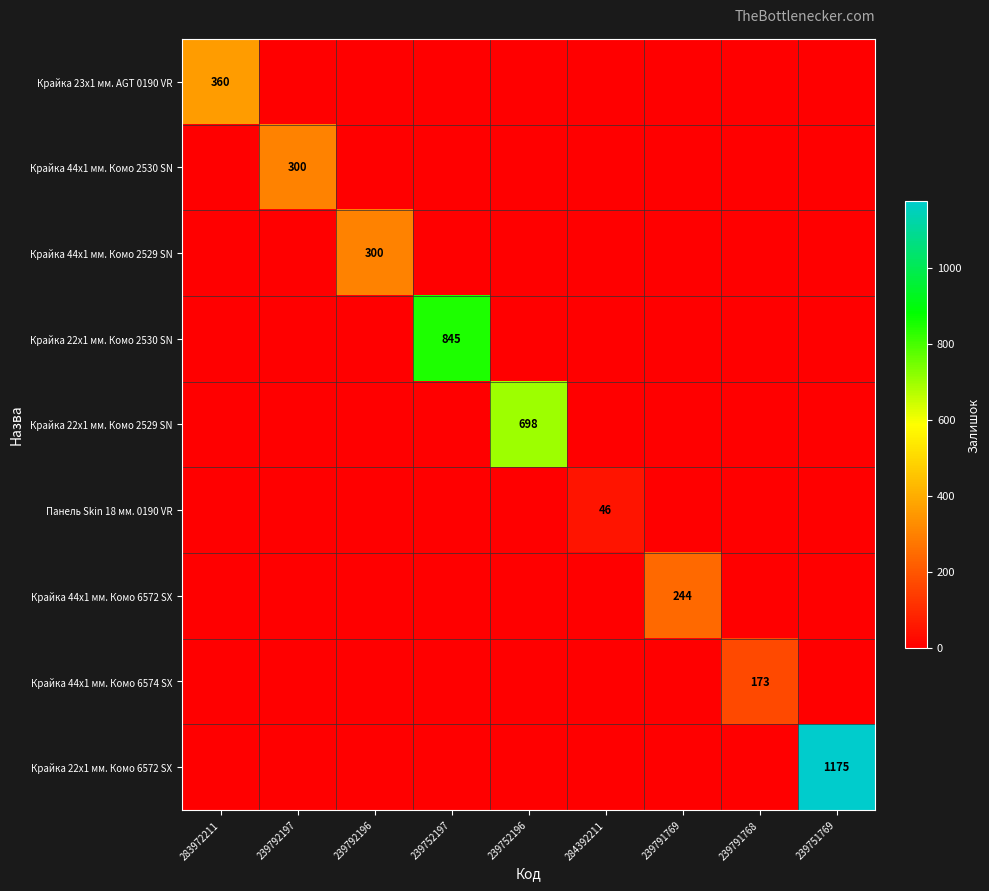

What is the highest value of the Крайка 44x1 мм. Комо 2529 SN series?

300